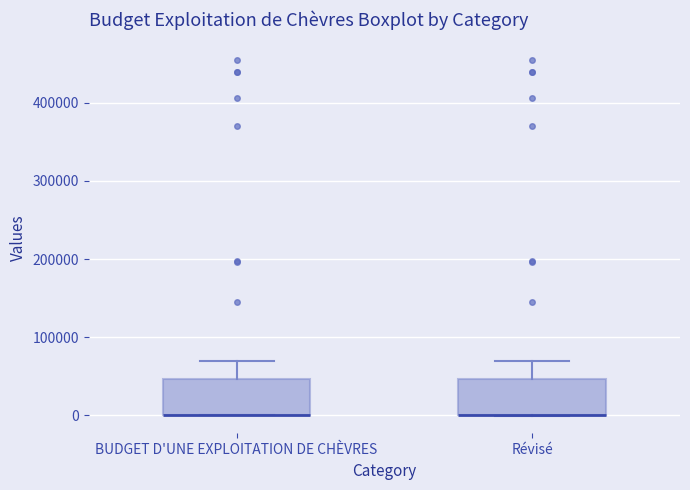

Where is the lower edge of the box for Révisé on the y-axis? The values are not printed on the chart, so give them approximately, as read against the axis.

0